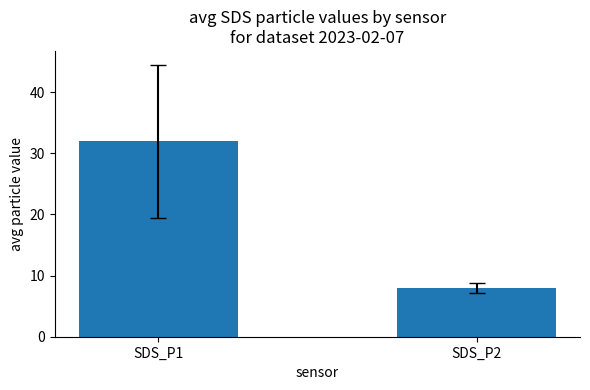

Which has a higher value, SDS_P2 or SDS_P1?

SDS_P1